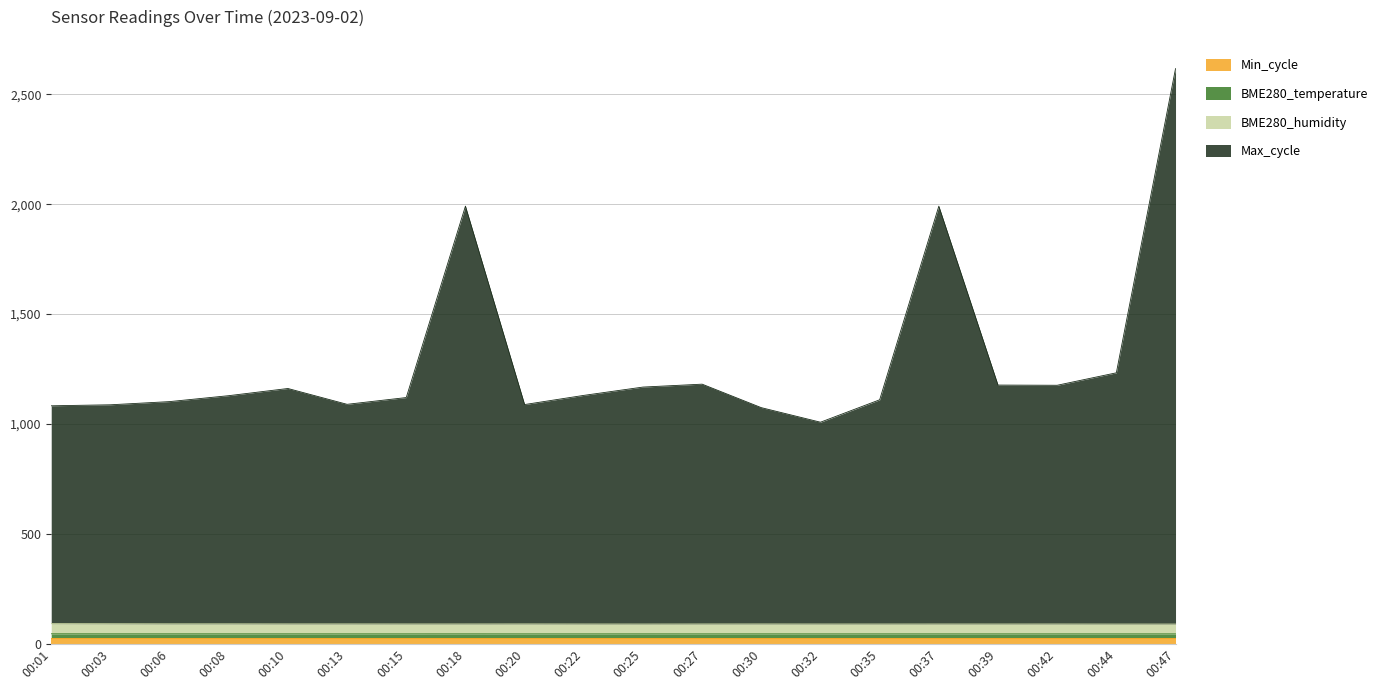

What is the difference between the maximum and minimum values in the BME280_humidity series?

2.0